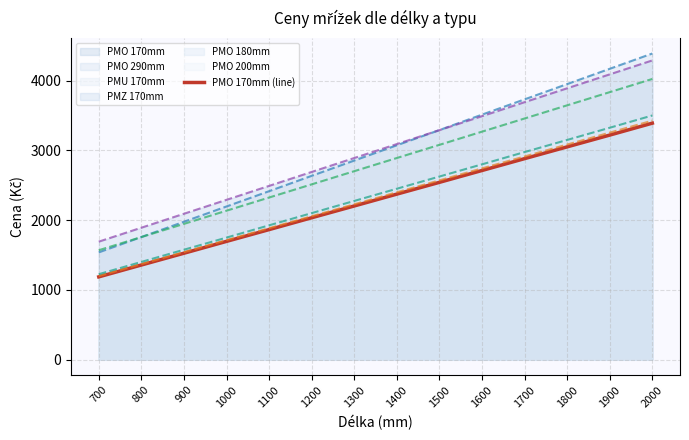

What value does the data have at 1200, to the nearest 10?

2040